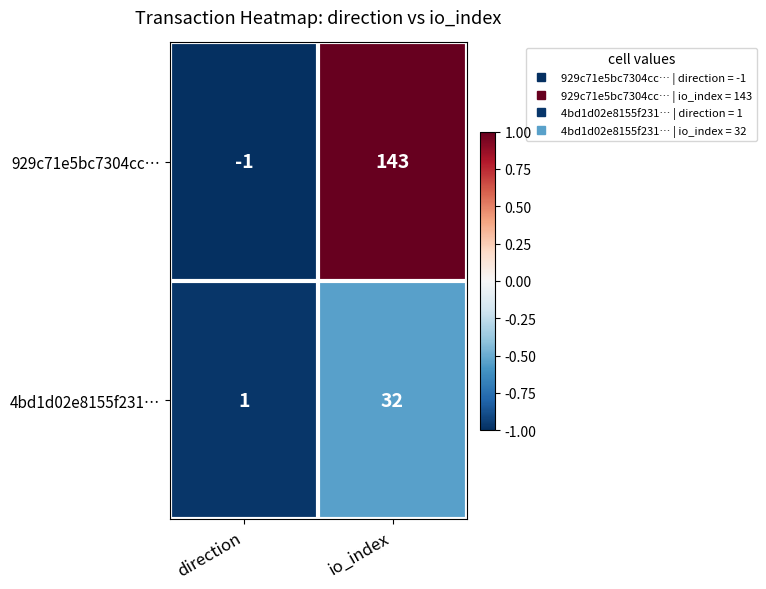

Reading left to right, extract all data points from this chart.

929c71e5bc7304cc…: -1	143
4bd1d02e8155f231…: 1	32